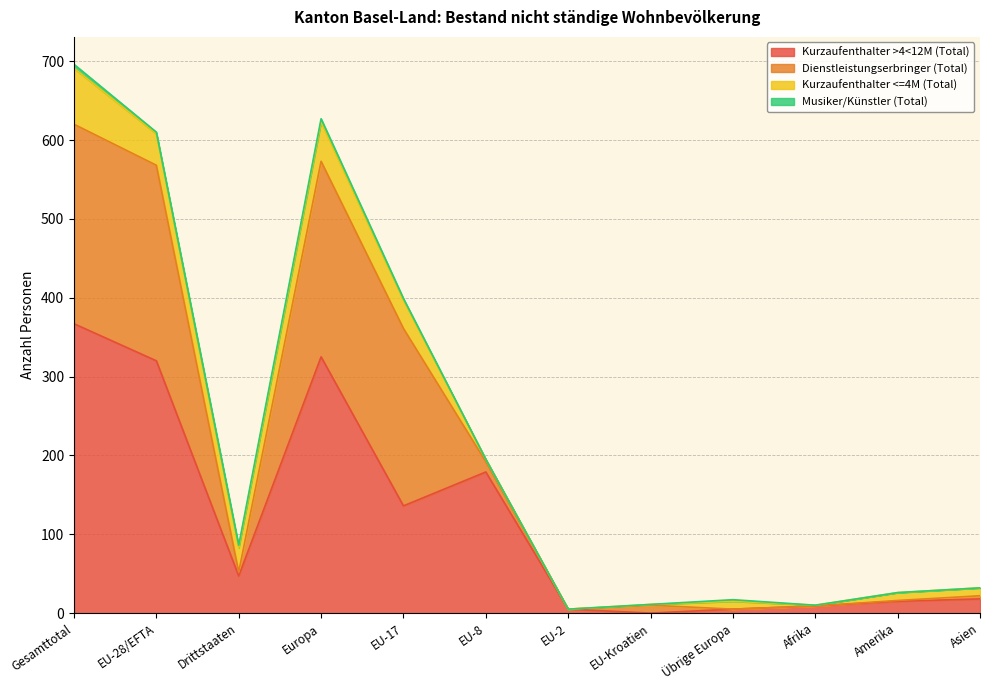

Count the number of data series in this chart.

4